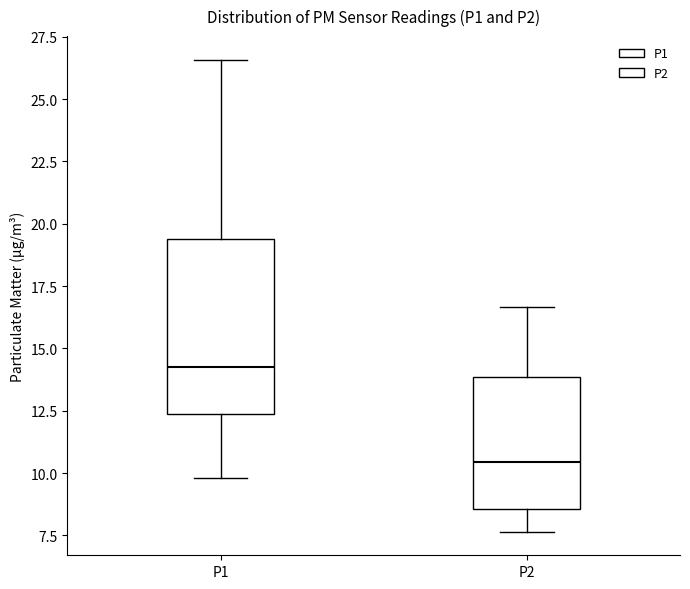

Reading left to right, read every box against the y-axis: the position of its median line, the range the box covers, and the ends of its whiskers. The values are not printed on the chart, so give them approximately, as read against the axis.

P1: median 14.0, box 12.5 to 19.5, whiskers 10.0 to 26.5
P2: median 10.5, box 8.5 to 14.0, whiskers 7.5 to 16.5